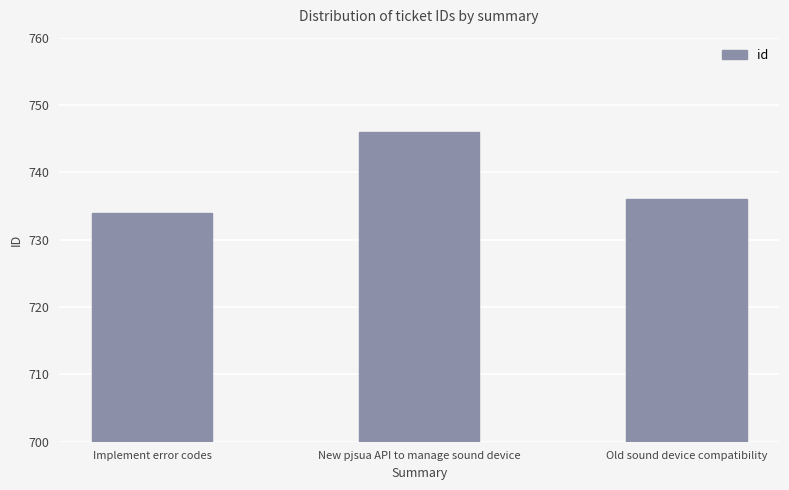

What is the label of the 1st bar from the right?

Old sound device compatibility